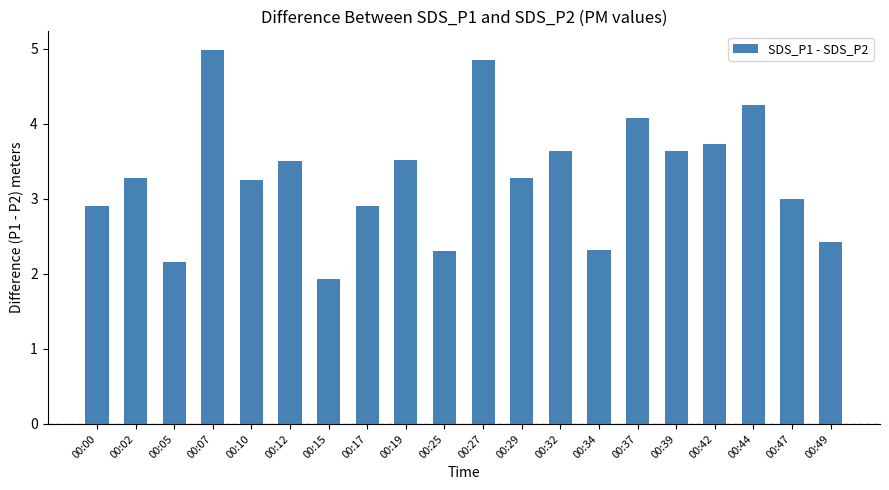

What is the greatest value displayed?

5.0